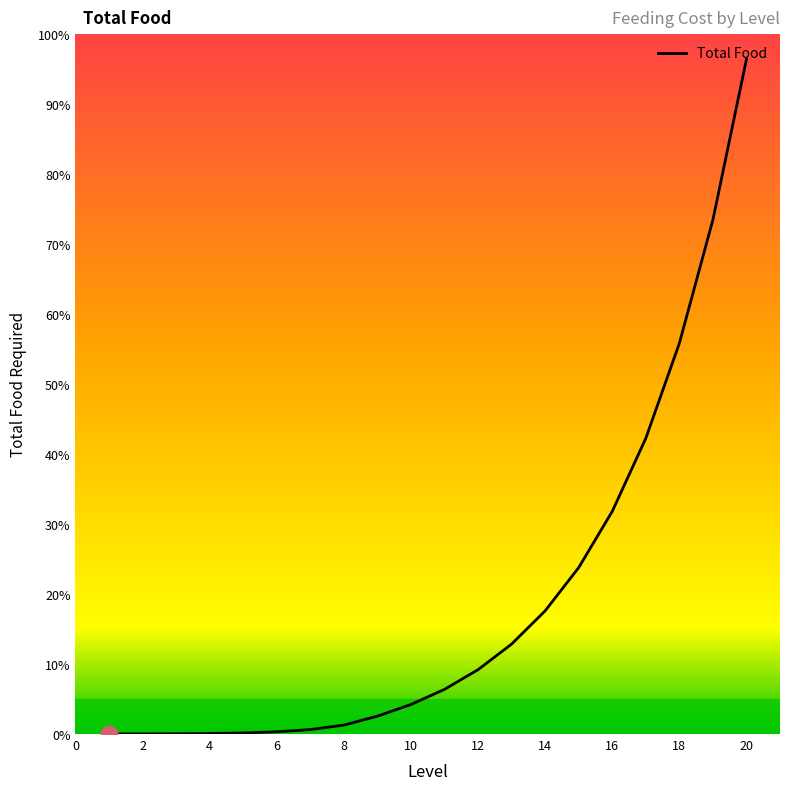

Does the chart display data point markers on the line(s)?

No